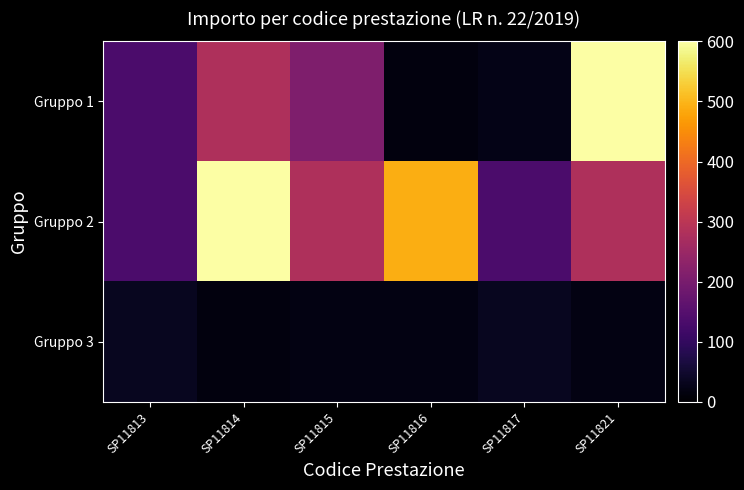

Reading left to right, transcribe all the data shown in this chart.

Gruppo 1: SP11813=135	SP11814=281	SP11815=210	SP11816=15	SP11817=25	SP11821=600
Gruppo 2: SP11813=135	SP11814=600	SP11815=280	SP11816=490	SP11817=135	SP11821=281
Gruppo 3: SP11813=35	SP11814=15	SP11815=20	SP11816=20	SP11817=35	SP11821=20